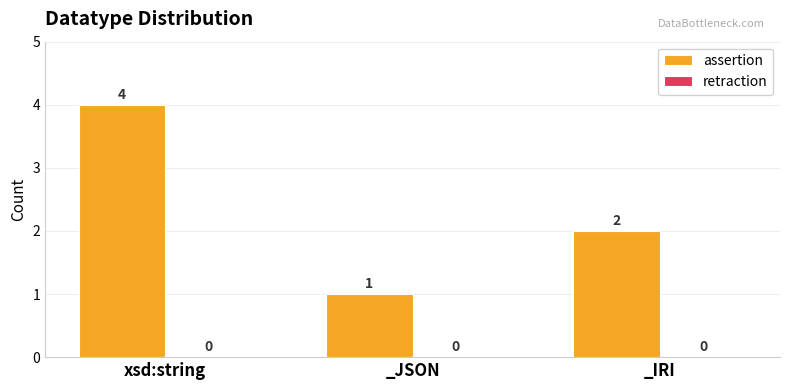

What is the label of the 2nd bar from the left?

_JSON